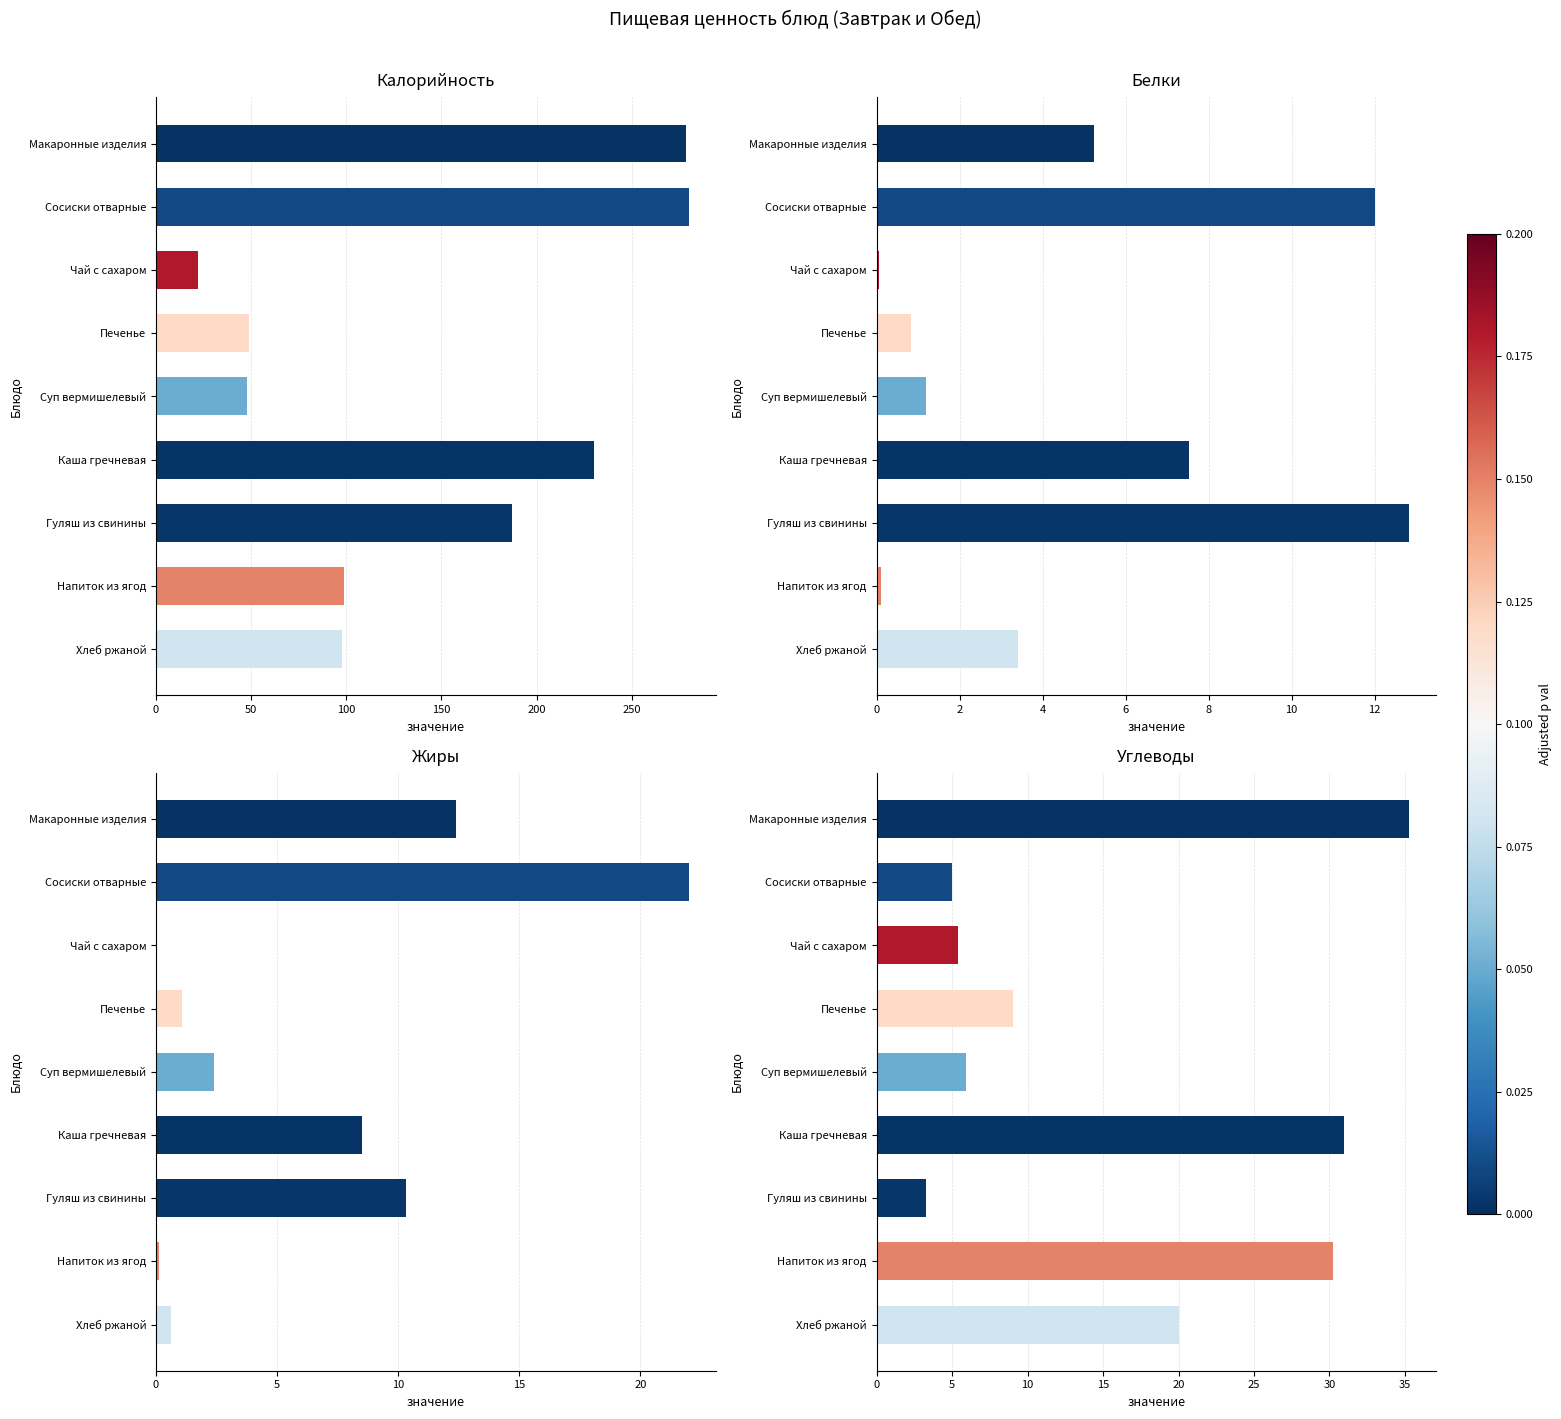

What is the difference between the highest and lowest values at Печенье?

48.0